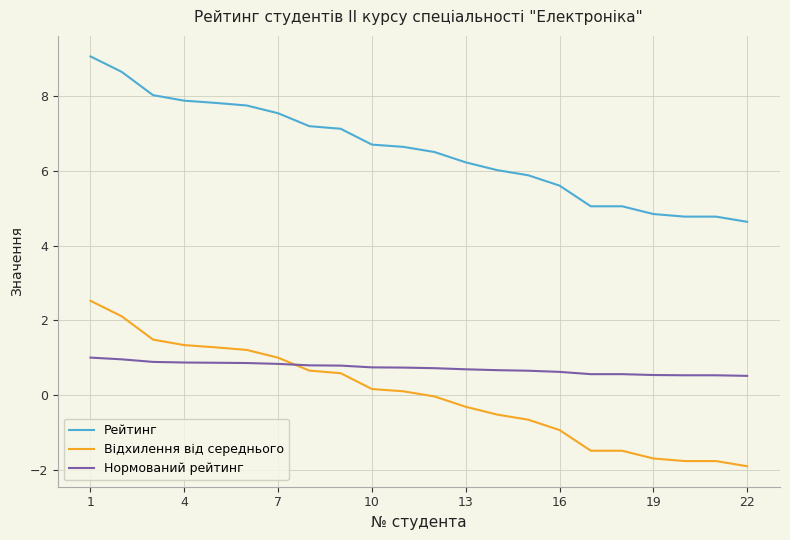

Which series has the largest total across all categories?

Рейтинг